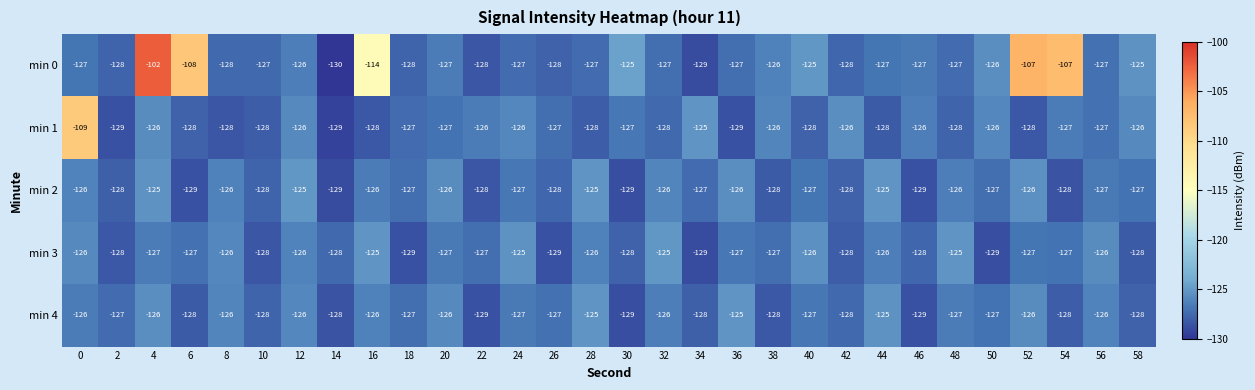

How many categories are shown in the chart?

30